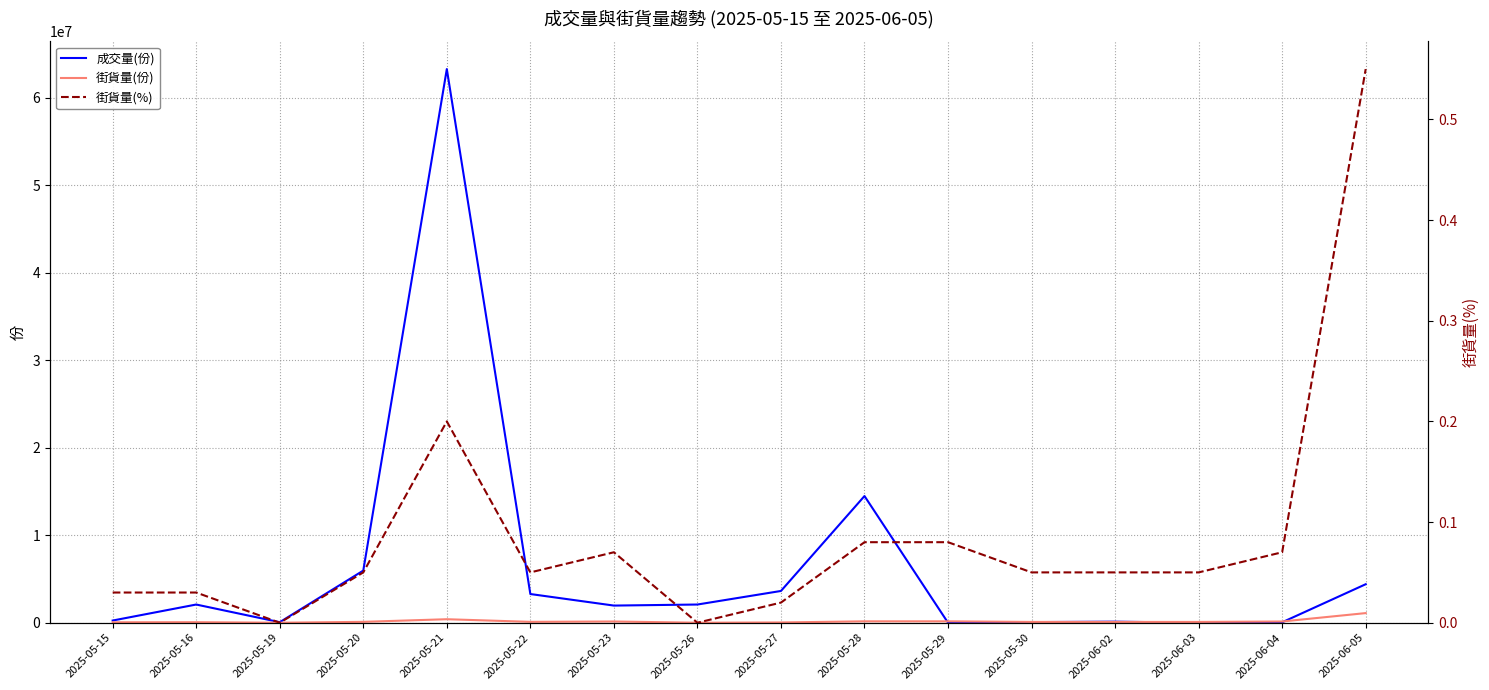

True or false: 街貨量(份) and 街貨量(%) cross at least once.

False